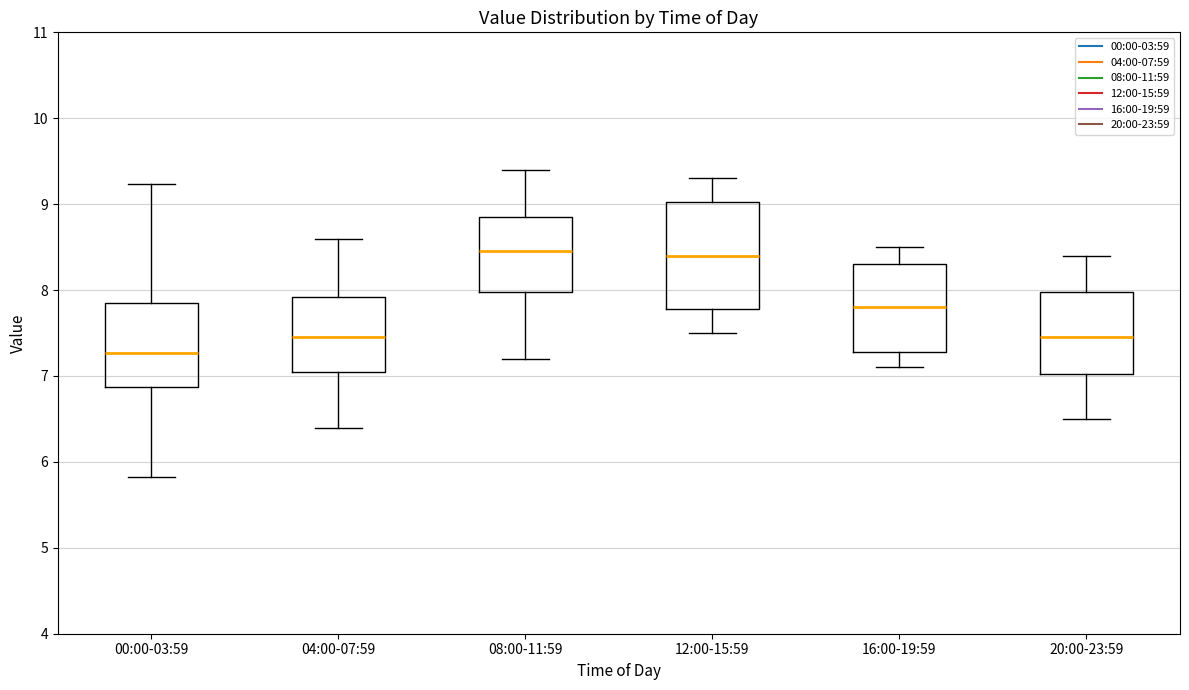

Where is the lower edge of the box for 08:00-11:59 on the y-axis? The values are not printed on the chart, so give them approximately, as read against the axis.

8.0